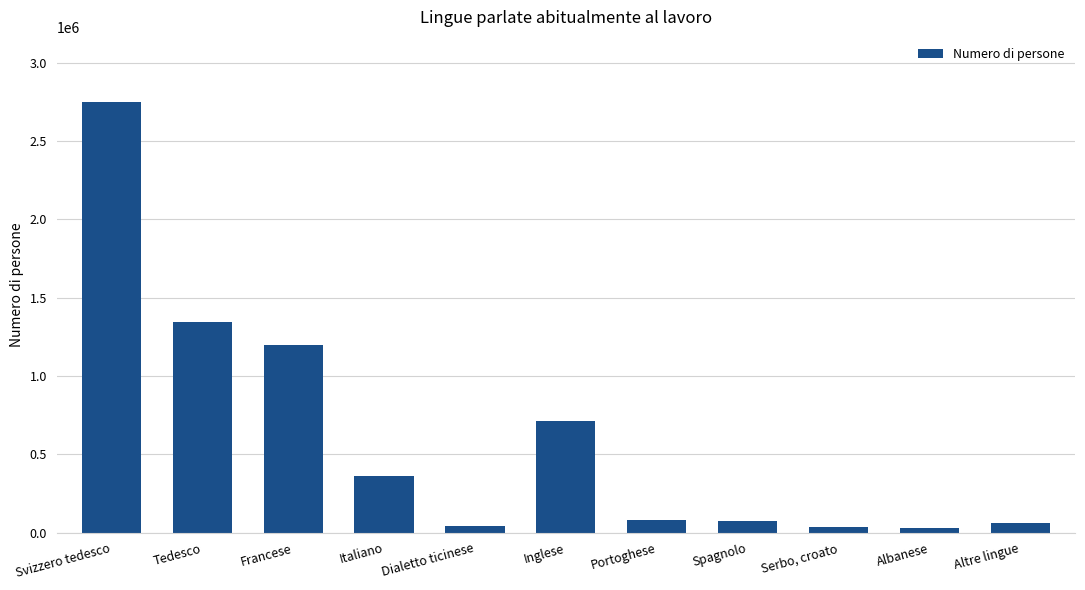

Are the bars grouped side by side (vs. stacked)?

No